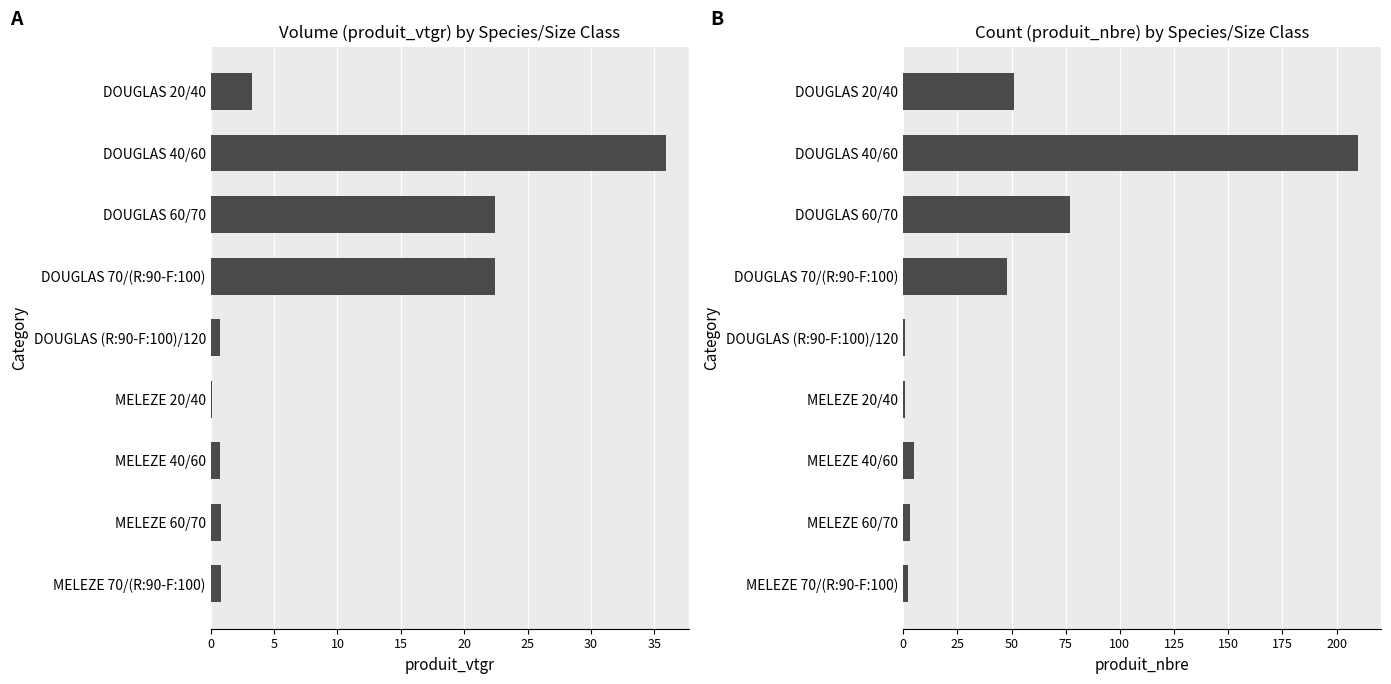

What is the spread (max minus min) of values at MELEZE 60/70?

2.2